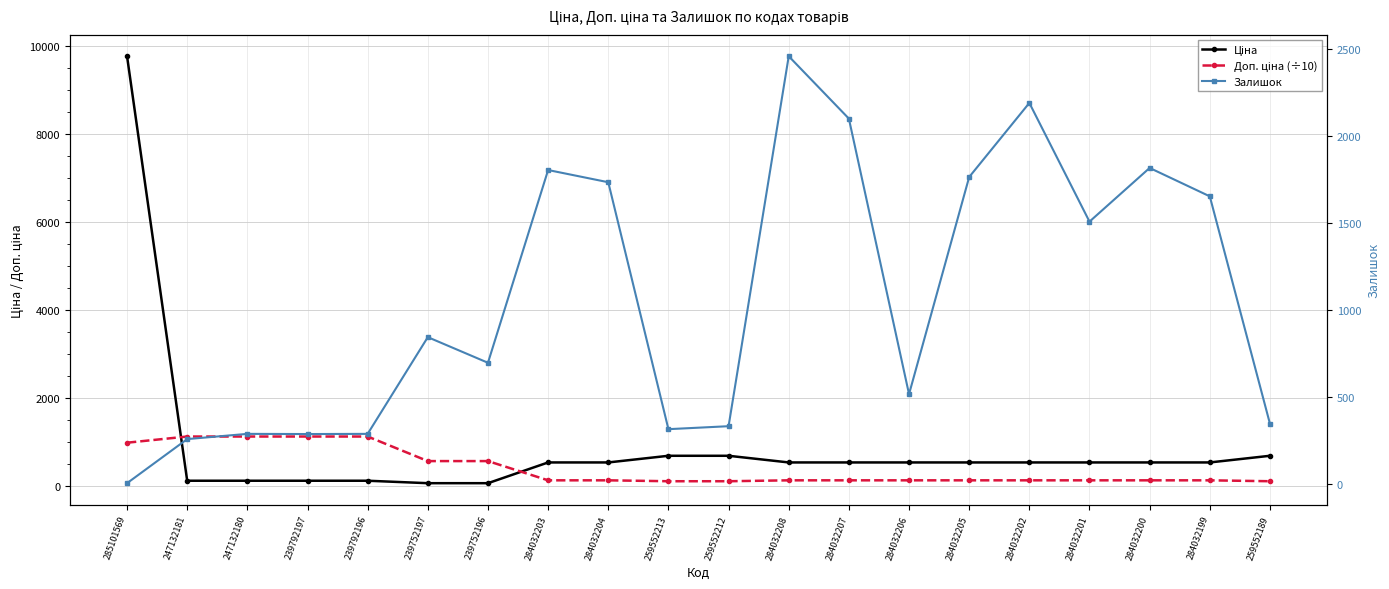

Which series has the largest range (max minus min)?

Ціна